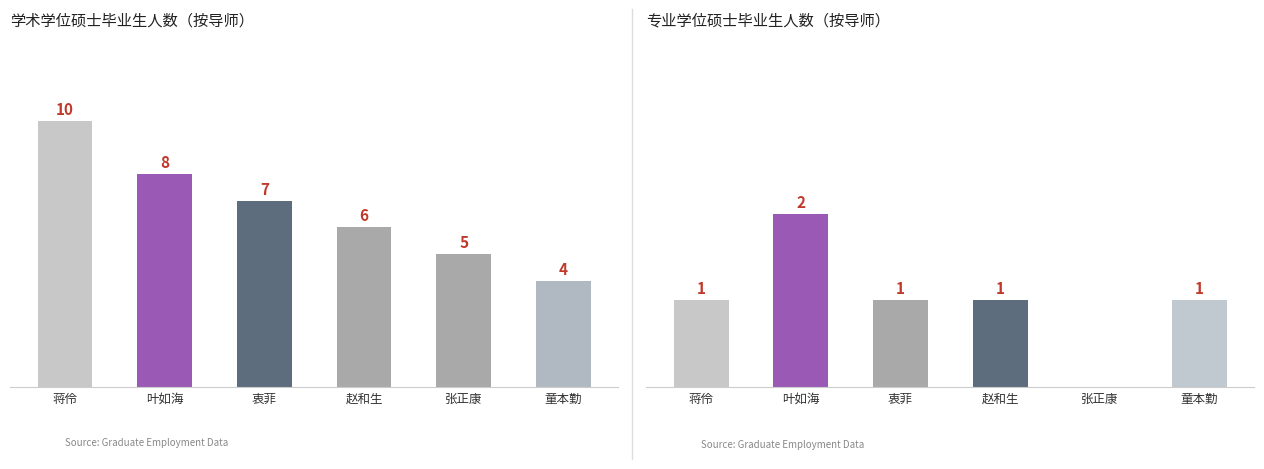

What is the highest value of the 专业学位硕士 series?

2